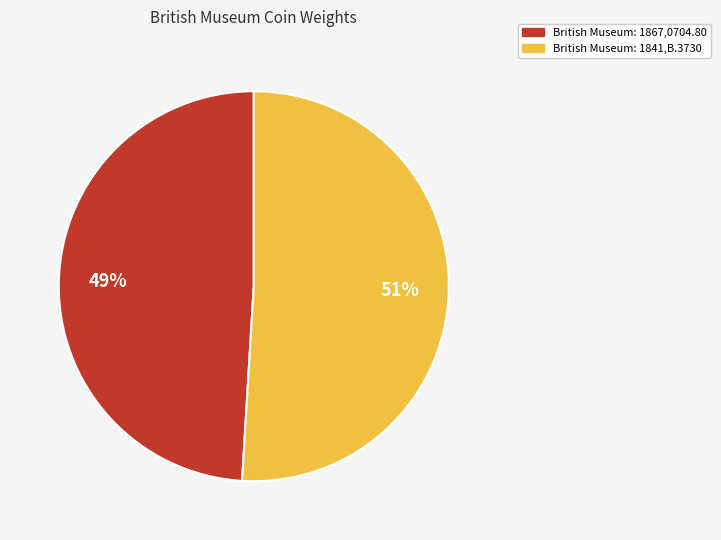

Which slice is the largest?

British Museum: 1841,B.3730